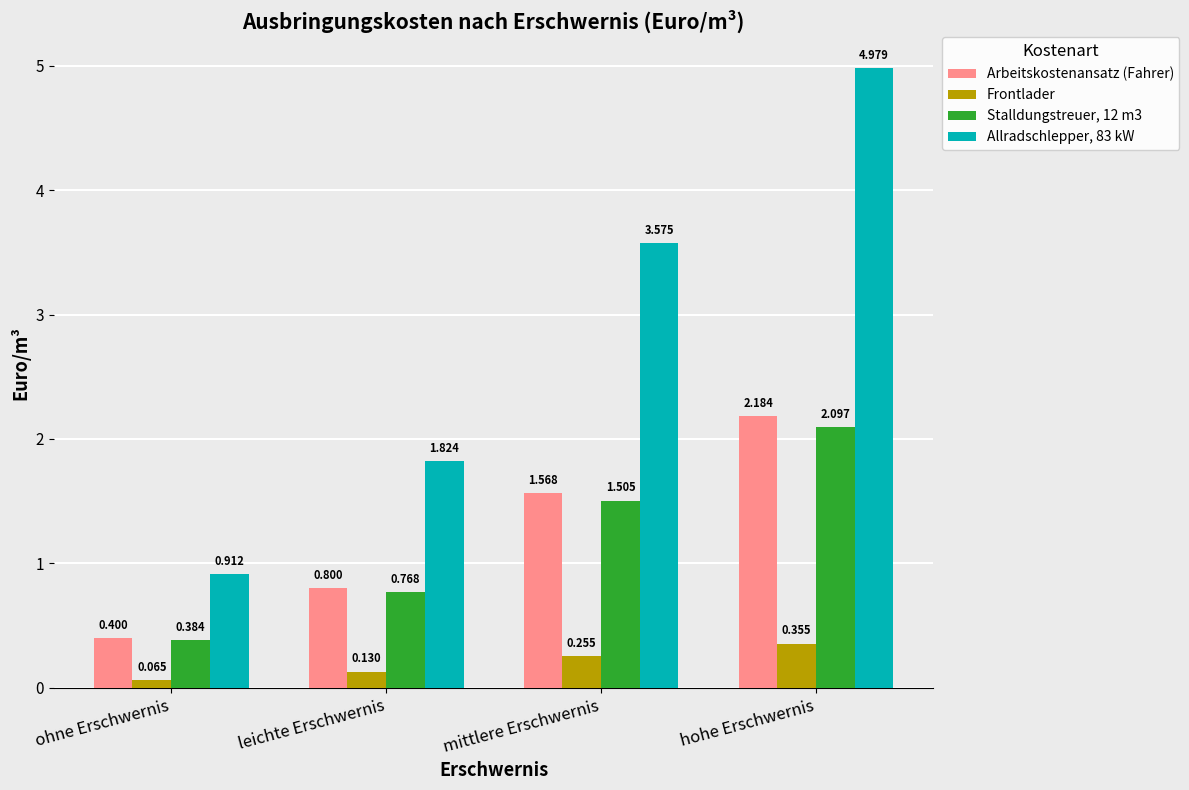

How many distinct data groups are displayed?

4